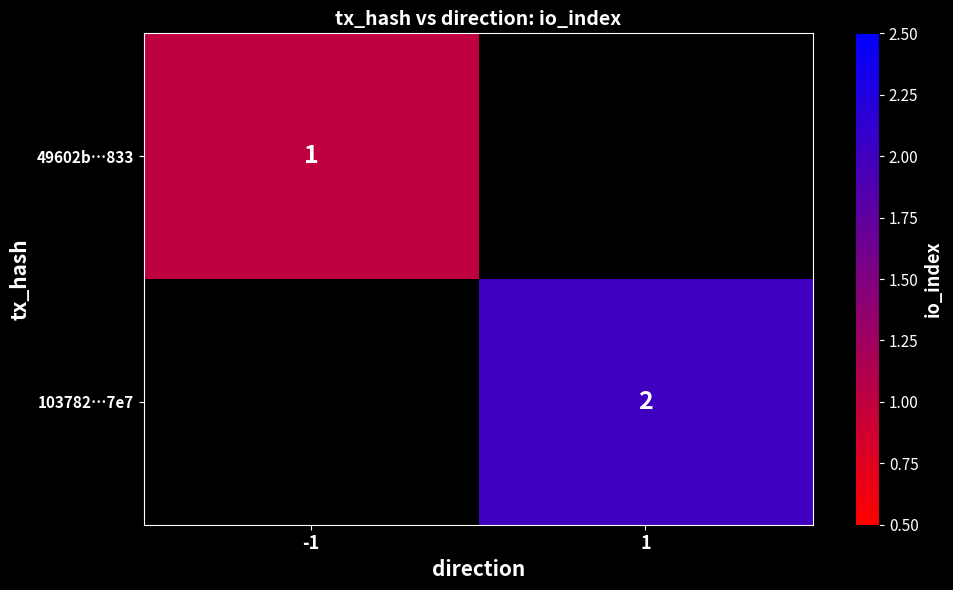

Is the value of 49602b…833 at -1 greater than the value of 103782…7e7 at 1?

No